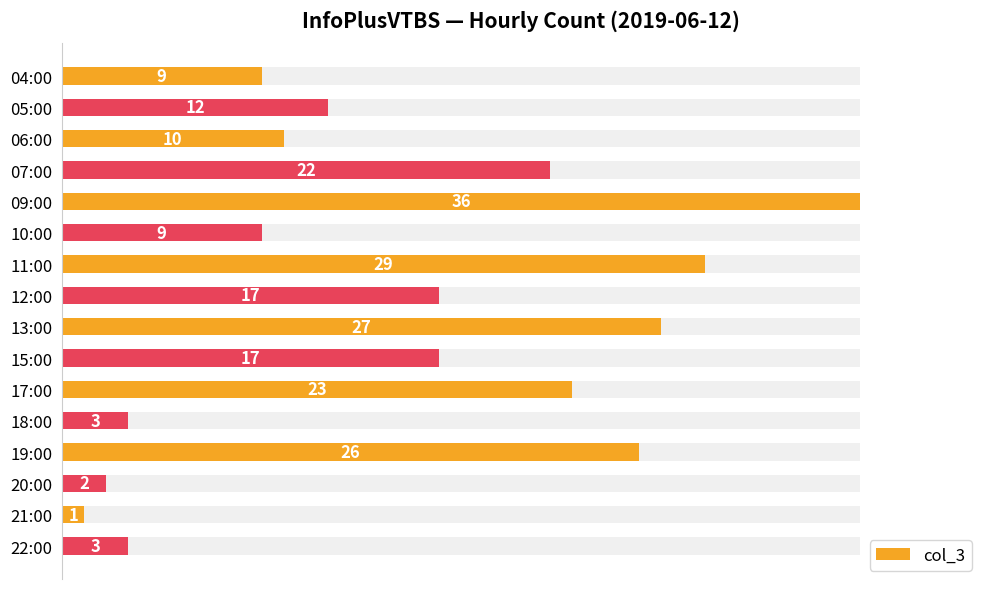

Count the number of categories in the chart.

16